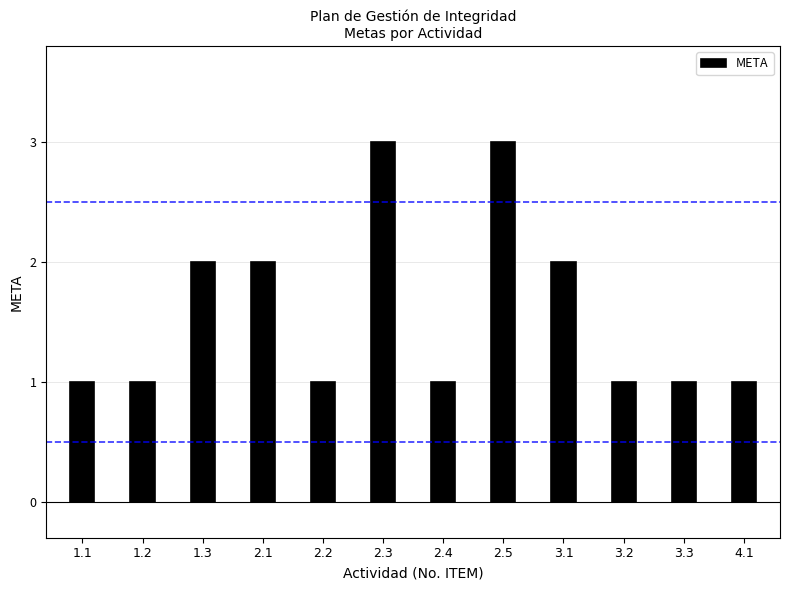

What is the sum of the values at 2.1 and 3.1?

4